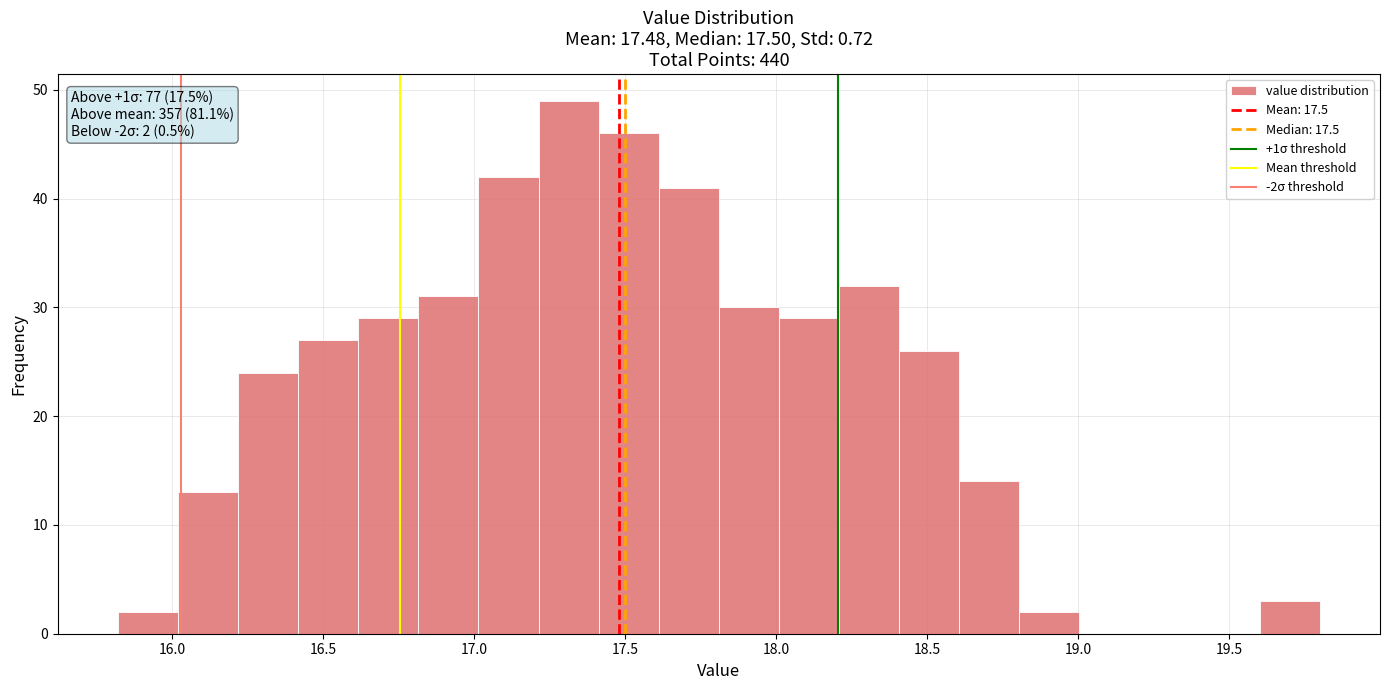

Read against the x-axis, roughly where is the centre of the tallest bar?

17.30